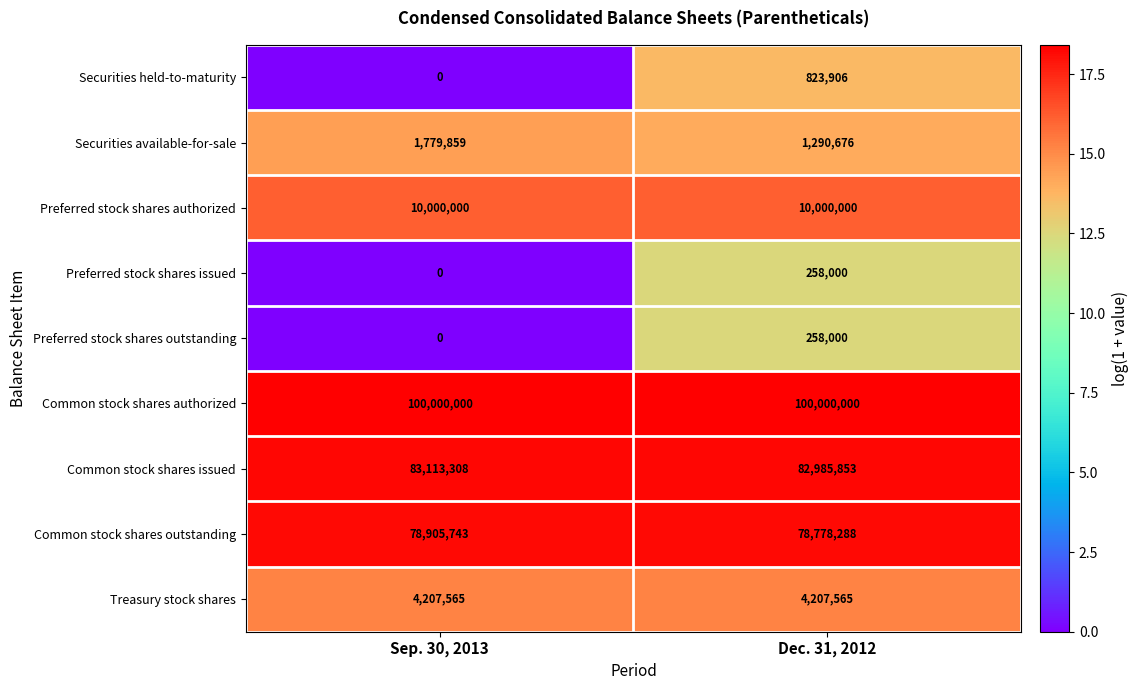

Reading left to right, list all the values displayed in this chart.

Securities held-to-maturity: Sep. 30, 2013=0	Dec. 31, 2012=823906
Securities available-for-sale: Sep. 30, 2013=1779859	Dec. 31, 2012=1290676
Preferred stock shares authorized: Sep. 30, 2013=10000000	Dec. 31, 2012=10000000
Preferred stock shares issued: Sep. 30, 2013=0	Dec. 31, 2012=258000
Preferred stock shares outstanding: Sep. 30, 2013=0	Dec. 31, 2012=258000
Common stock shares authorized: Sep. 30, 2013=100000000	Dec. 31, 2012=100000000
Common stock shares issued: Sep. 30, 2013=83113308	Dec. 31, 2012=82985853
Common stock shares outstanding: Sep. 30, 2013=78905743	Dec. 31, 2012=78778288
Treasury stock shares: Sep. 30, 2013=4207565	Dec. 31, 2012=4207565